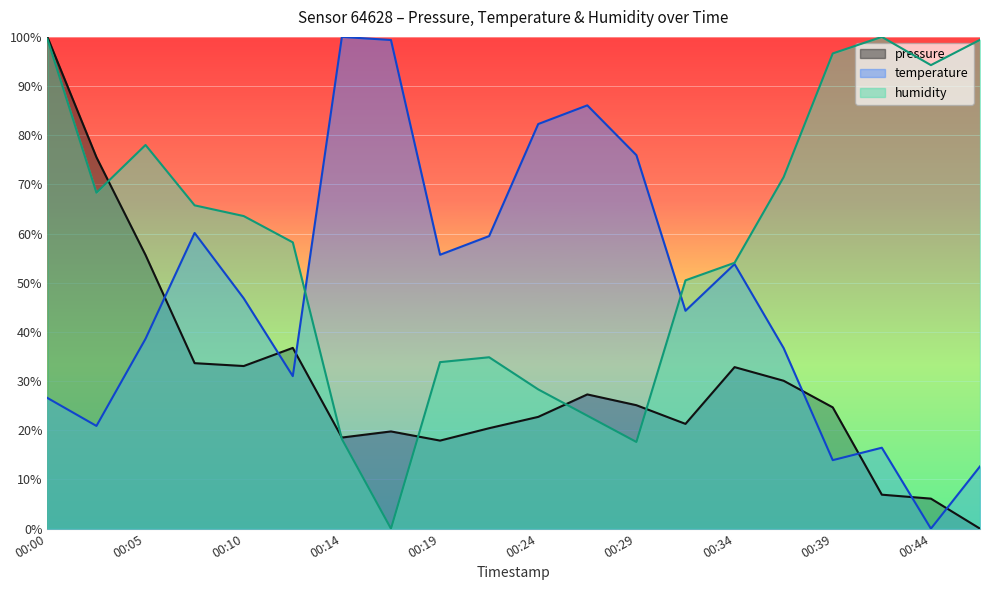

Reading right to left, transcribe all the data shown in this chart.

pressure: 00:46=0.0	00:44=6.1	00:42=6.9	00:39=24.7	00:37=30.1	00:34=32.8	00:32=21.3	00:29=25.1	00:27=27.3	00:24=22.7	00:22=20.4	00:19=17.9	00:17=19.8	00:14=18.5	00:12=36.8	00:10=33.1	00:07=33.6	00:05=55.6	00:02=75.5	00:00=100.0
temperature: 00:46=12.7	00:44=0.0	00:42=16.5	00:39=13.9	00:37=36.7	00:34=53.8	00:32=44.3	00:29=75.9	00:27=86.1	00:24=82.3	00:22=59.5	00:19=55.7	00:17=99.4	00:14=100.0	00:12=31.0	00:10=46.8	00:07=60.1	00:05=38.6	00:02=20.9	00:00=26.6
humidity: 00:46=99.4	00:44=94.3	00:42=100.0	00:39=96.6	00:37=71.5	00:34=54.1	00:32=50.5	00:29=17.6	00:27=23.0	00:24=28.3	00:22=34.9	00:19=33.9	00:17=0.0	00:14=18.2	00:12=58.2	00:10=63.6	00:07=65.7	00:05=78.0	00:02=68.3	00:00=99.6